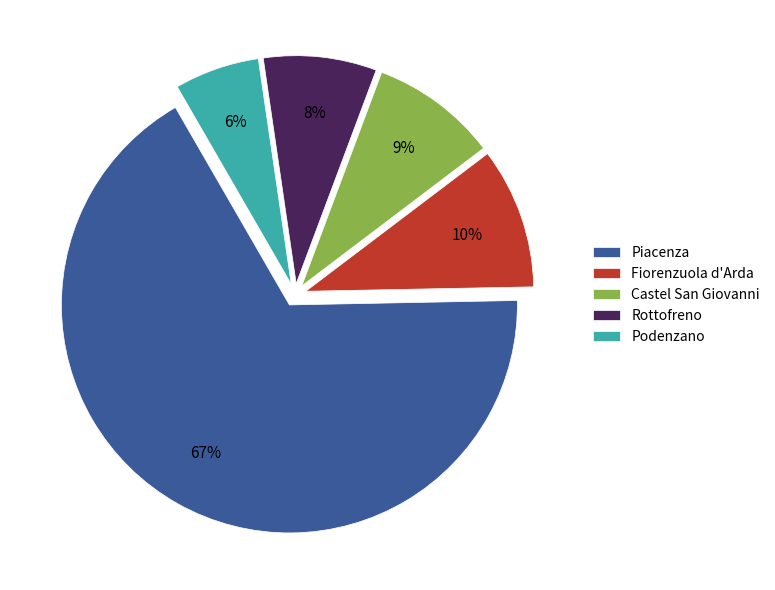

Is there any slice that represents more than half of the pie?

Yes